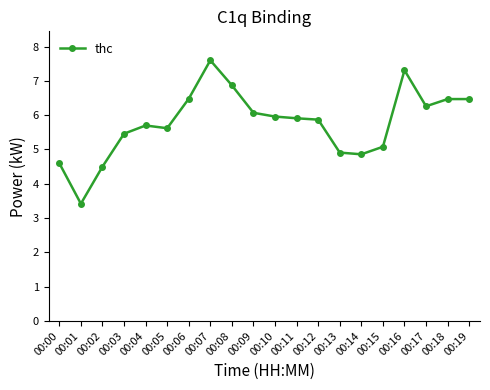

True or false: the data has more than 1 interior local peaks.

True